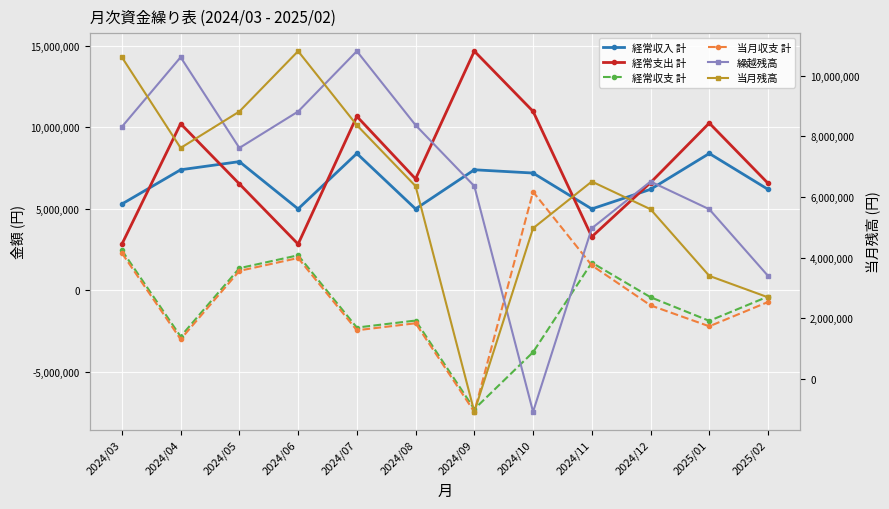

What is the sum of all 繰越残高 values?

80271722